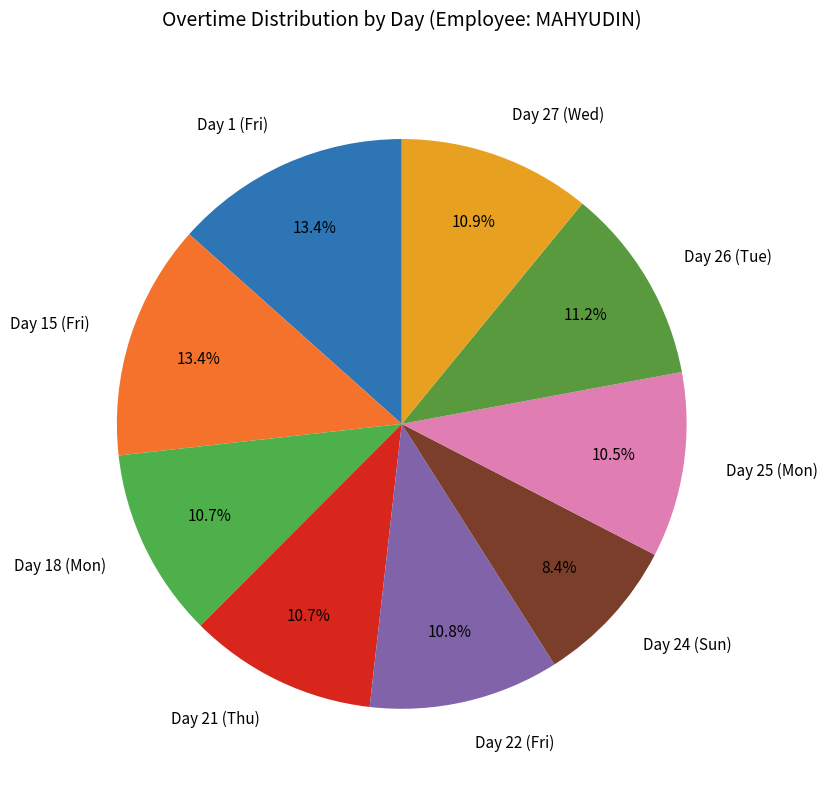

What is the total percentage of Day 24 (Sun) and Day 18 (Mon)?

19.1%